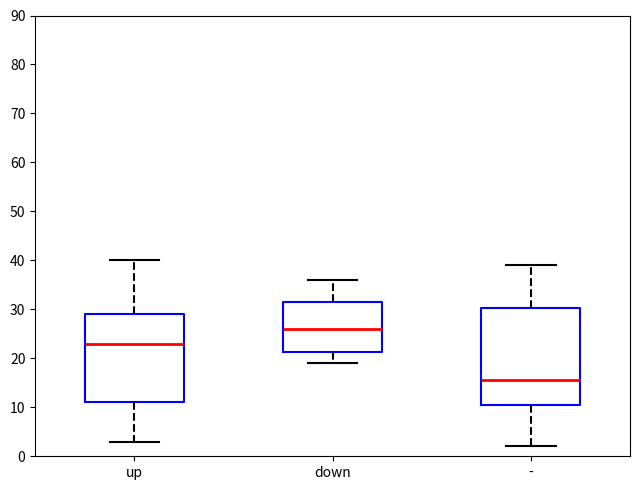

Which box is the tallest, from its lower edge to its upper edge?

-